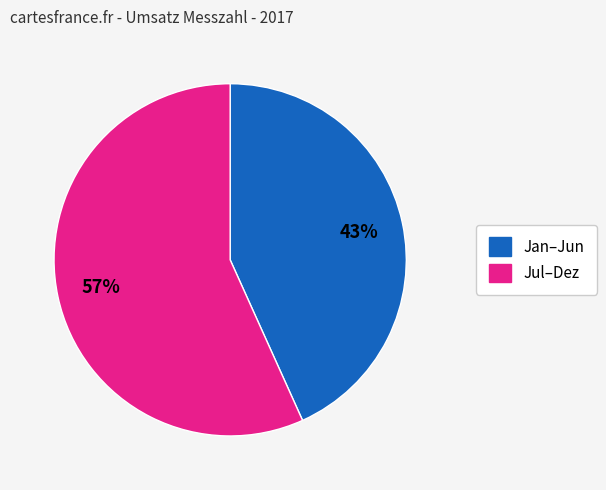

To the nearest percent, what portion does Jul–Dez represent?

57%